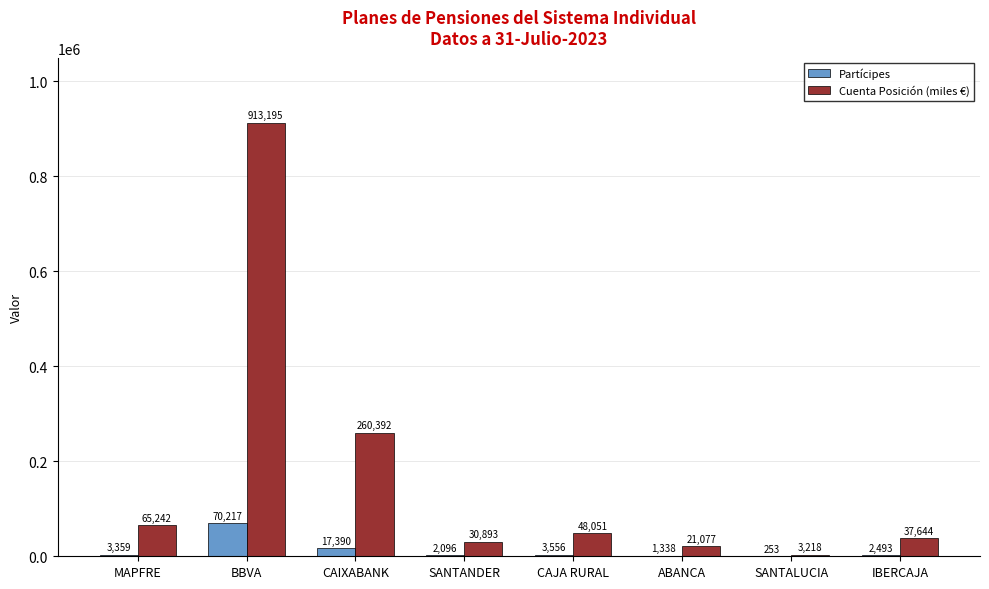

The Cuenta Posición (miles €) series shows 3218 at SANTALUCIA. True or false?

True